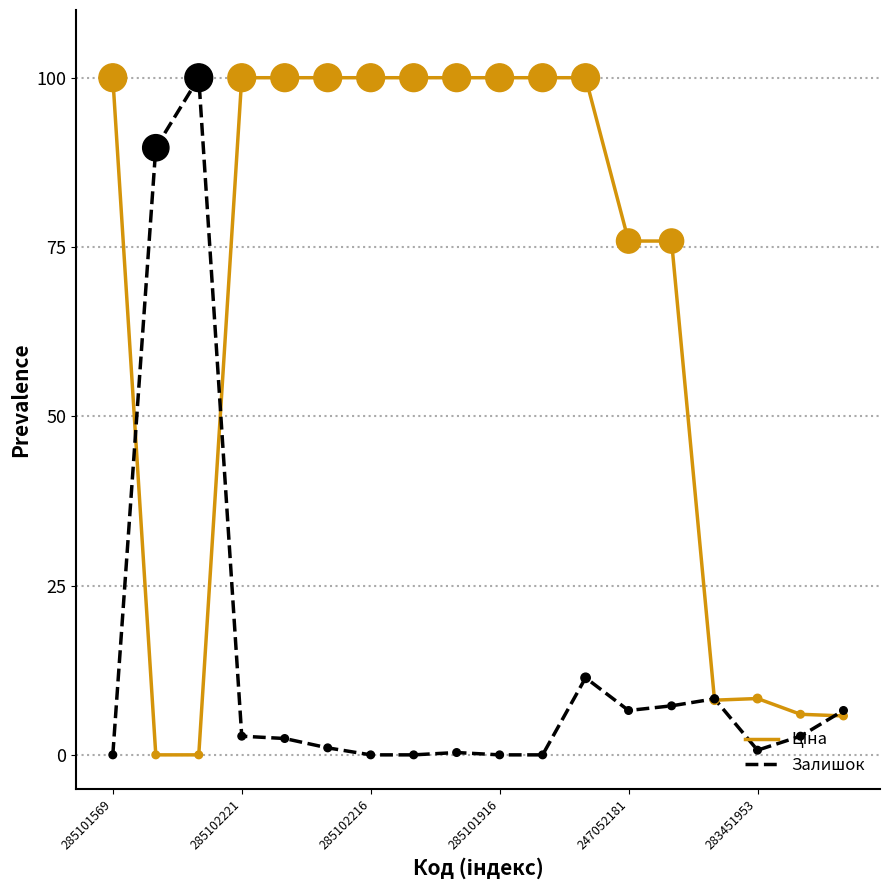

What is the maximum value shown in the chart?

100.0